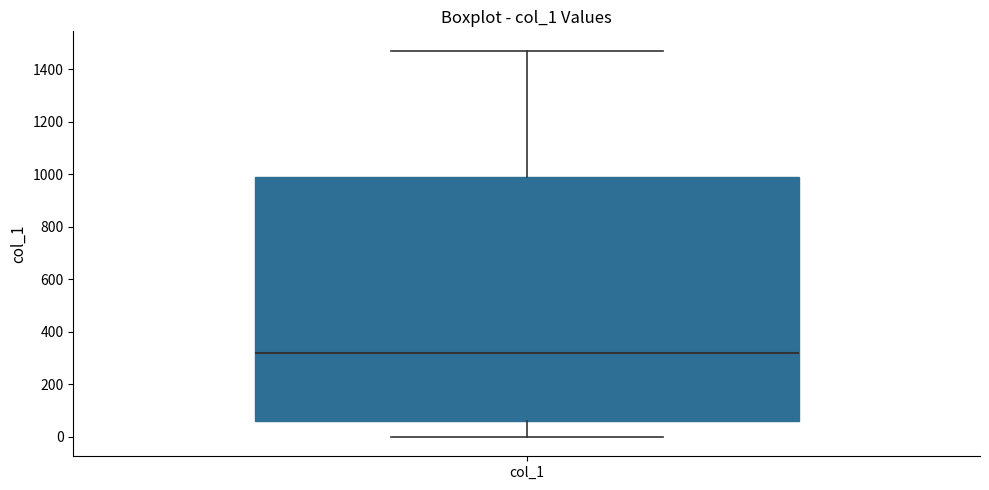

Read this box plot against the y-axis: the position of the median line, the range covered by the box, and the ends of both whiskers. The values are not printed on the chart, so give them approximately, as read against the axis.

median 320, box 60 to 980, whiskers 0 to 1480